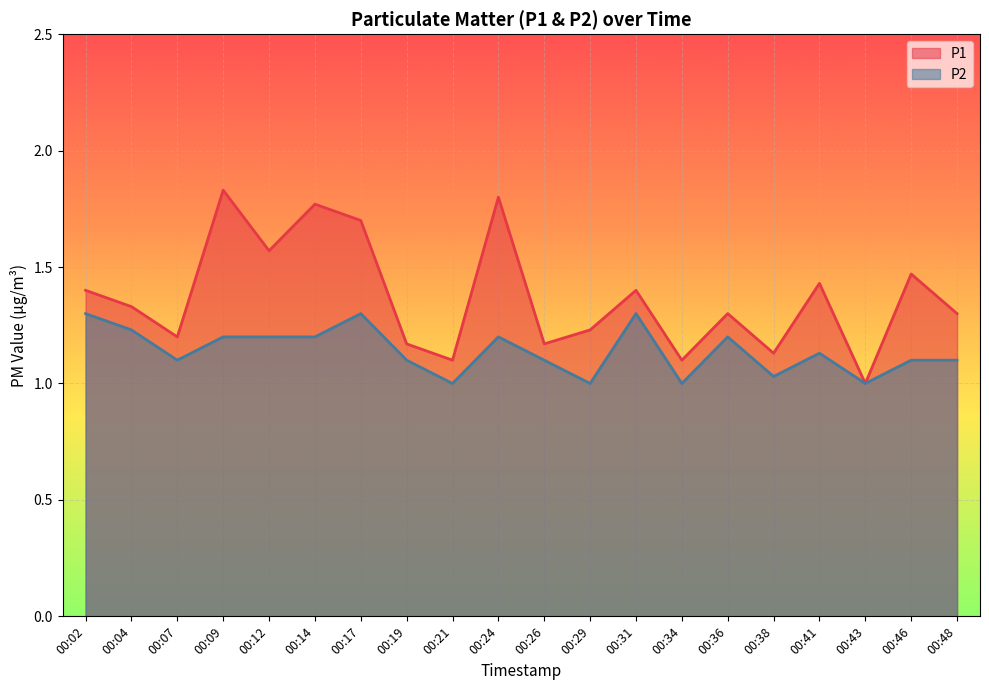

Does the chart display data point markers on the line(s)?

No